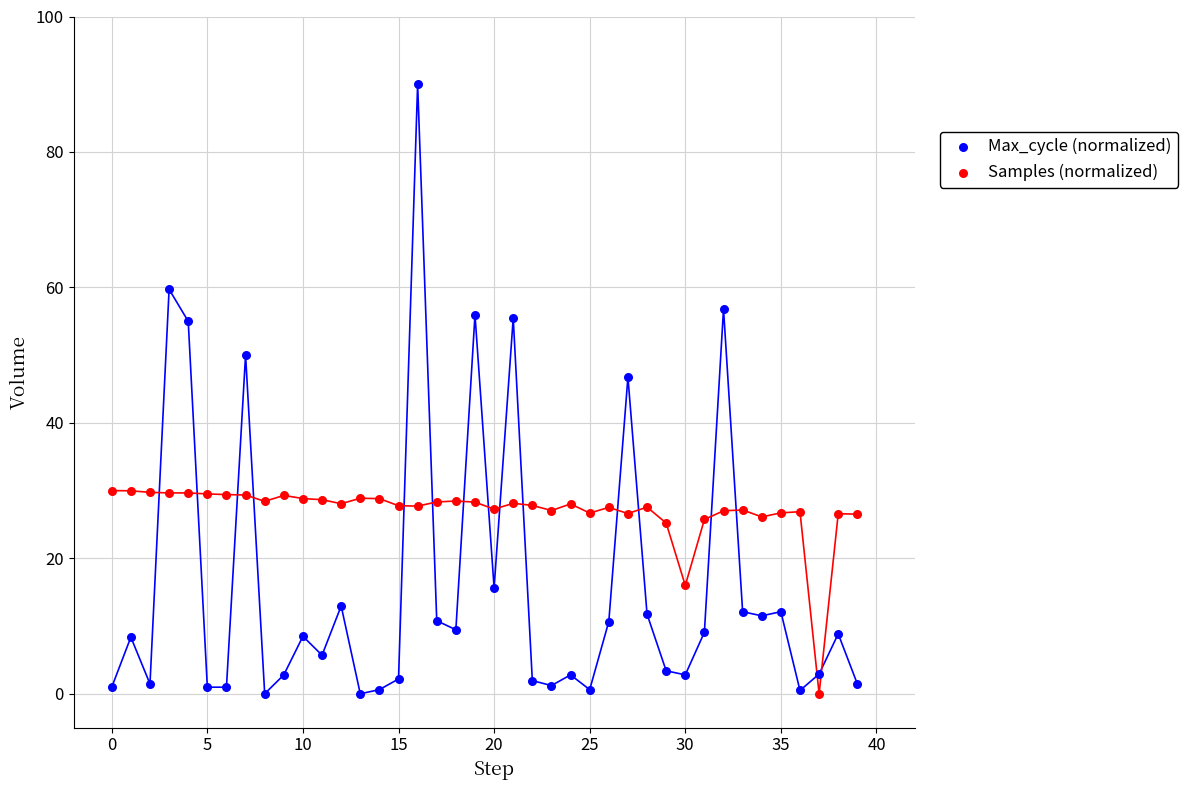

Which series has the widest spread of Y values?

Max_cycle (normalized)